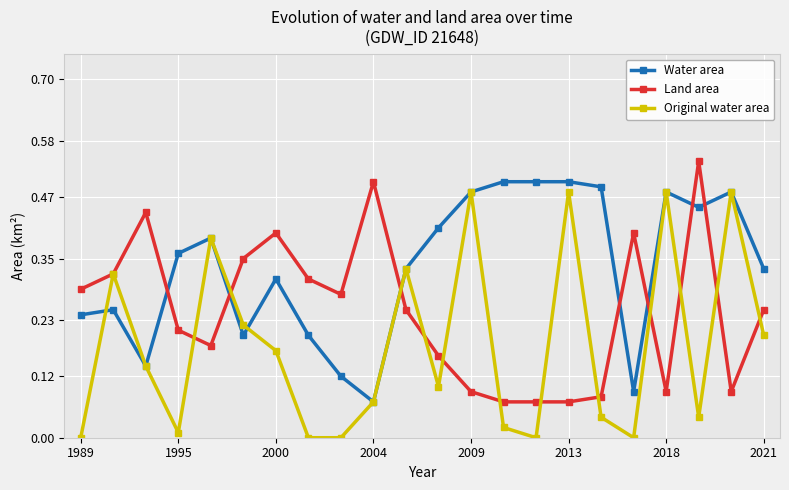

True or false: Water area and Original water area cross at least once.

True